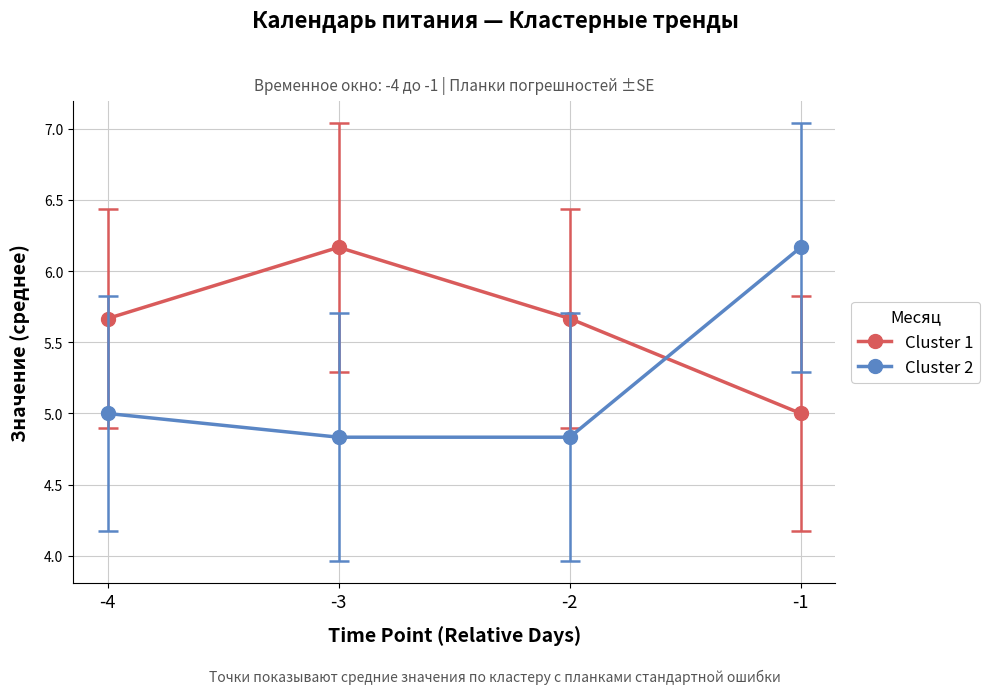

Read the Cluster 1 value at -1.

5.0